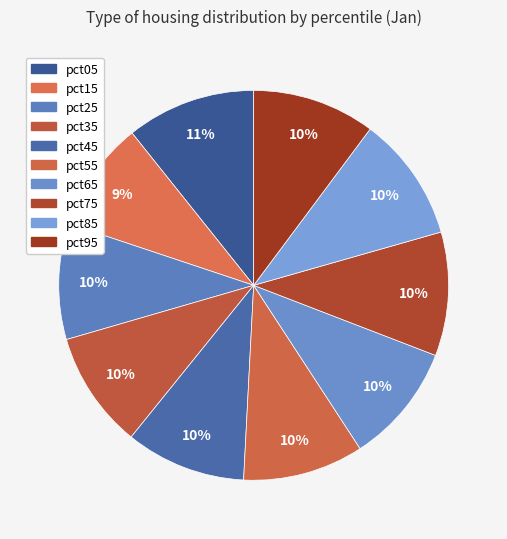

What percentage do pct95 and pct65 together represent?

20.1%